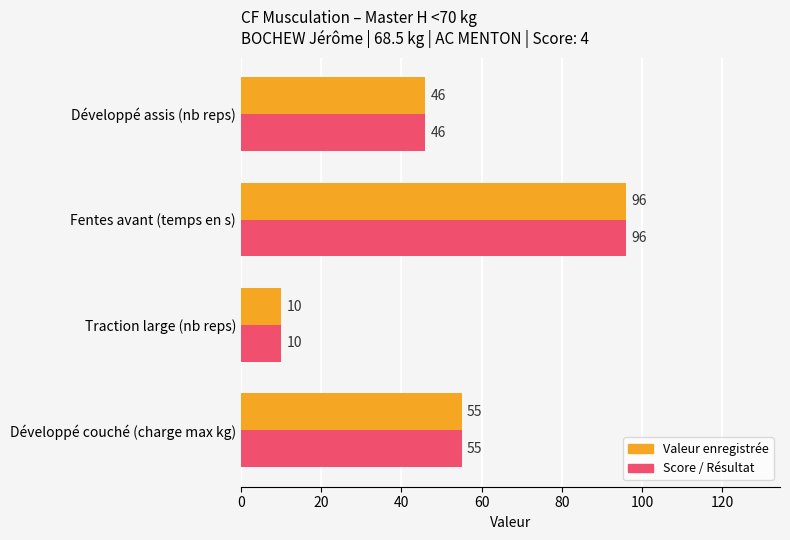

What is the smallest value displayed?

10